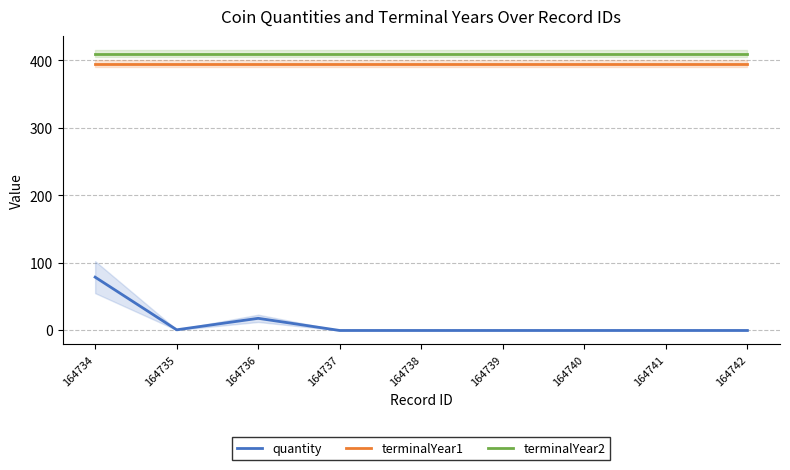

What is the sum of all terminalYear1 values?

3555